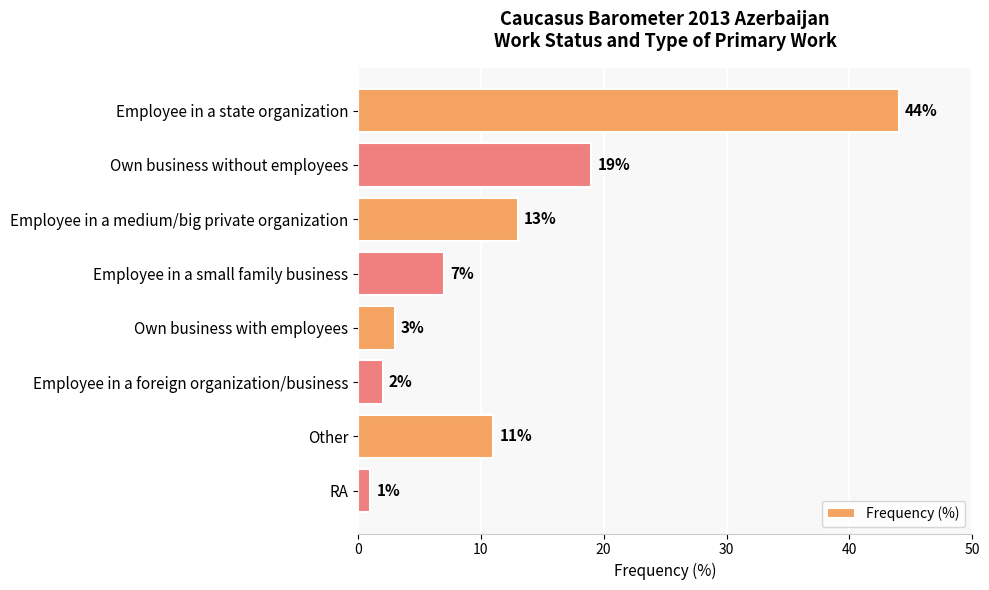

What is the change in value from Employee in a state organization to Other?

-33